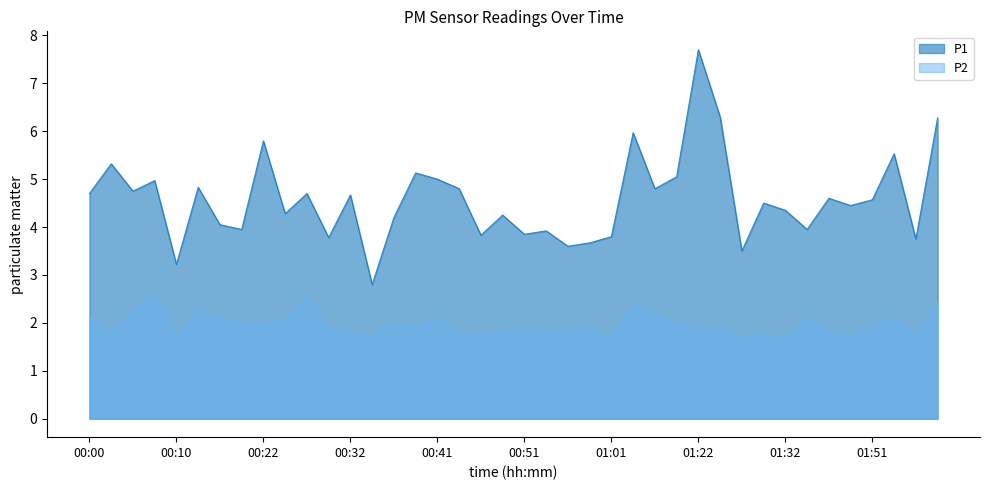

What is the value of the P2 point at the 2nd from the left?

1.9